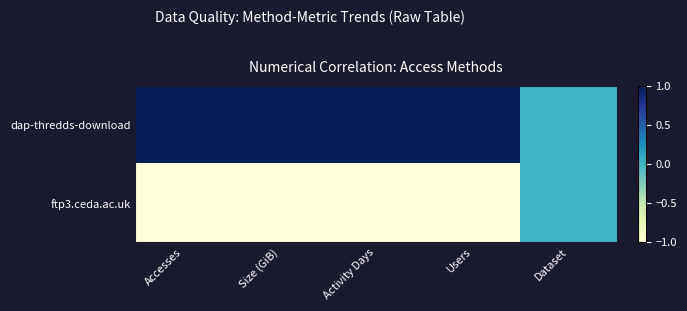

At Accesses, list the series in order from largest to smallest.

dap-thredds-download, ftp3.ceda.ac.uk